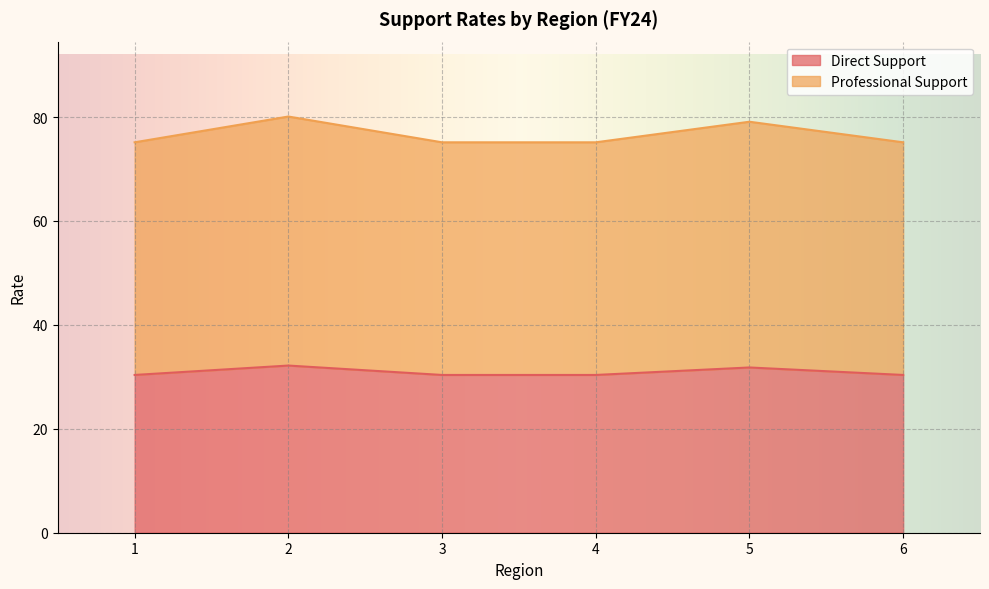

Which series has the largest total across all categories?

Professional Support